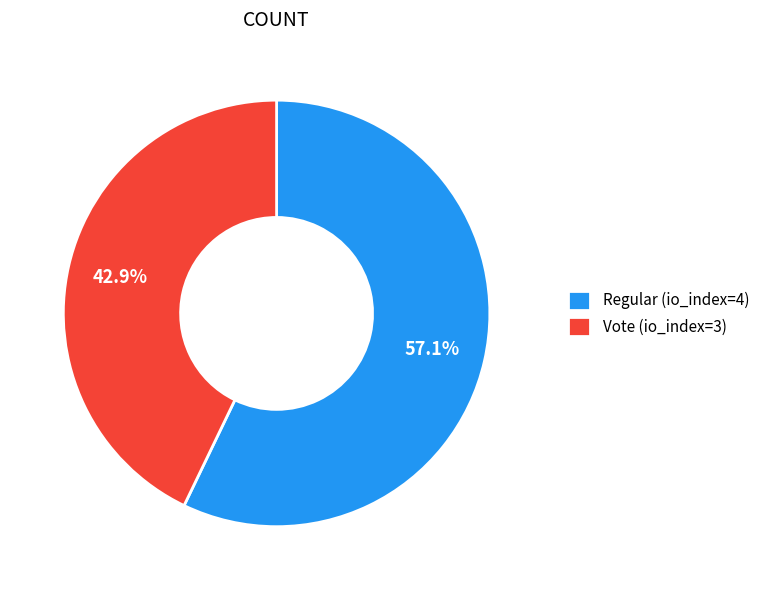

What percentage is the Vote (io_index=3) slice, to the nearest percent?

43%